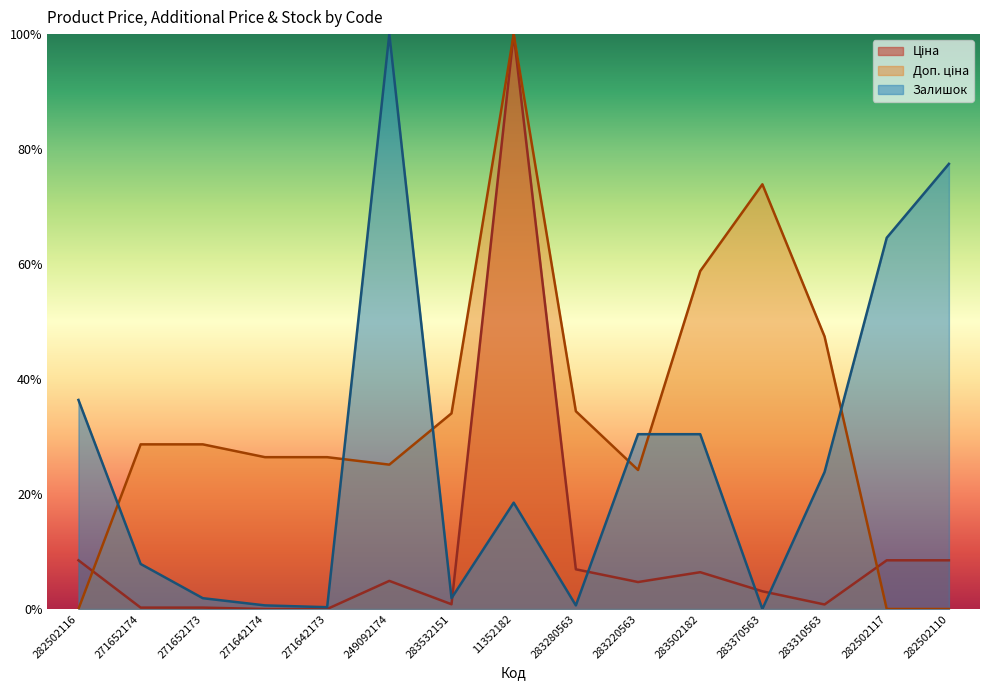

Count the number of data series in this chart.

3